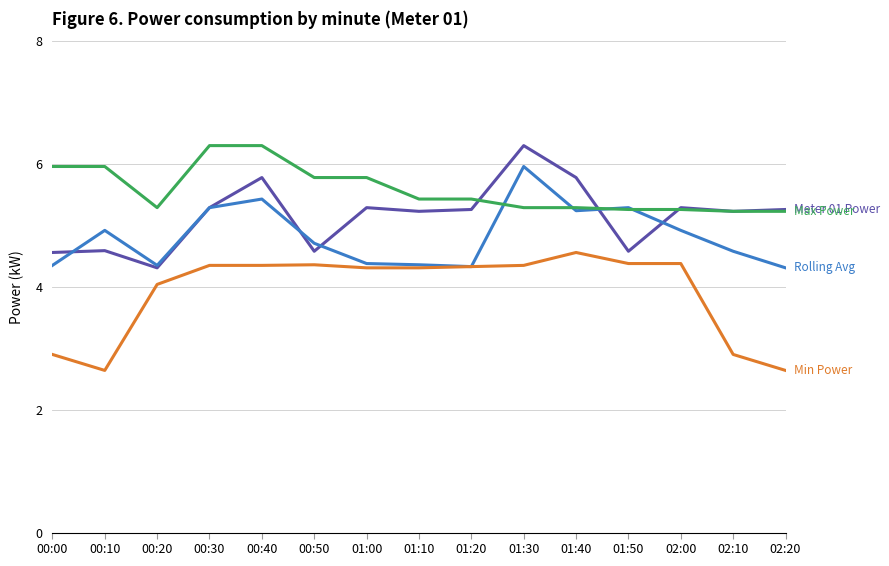

What is the minimum value shown in the chart?

2.6